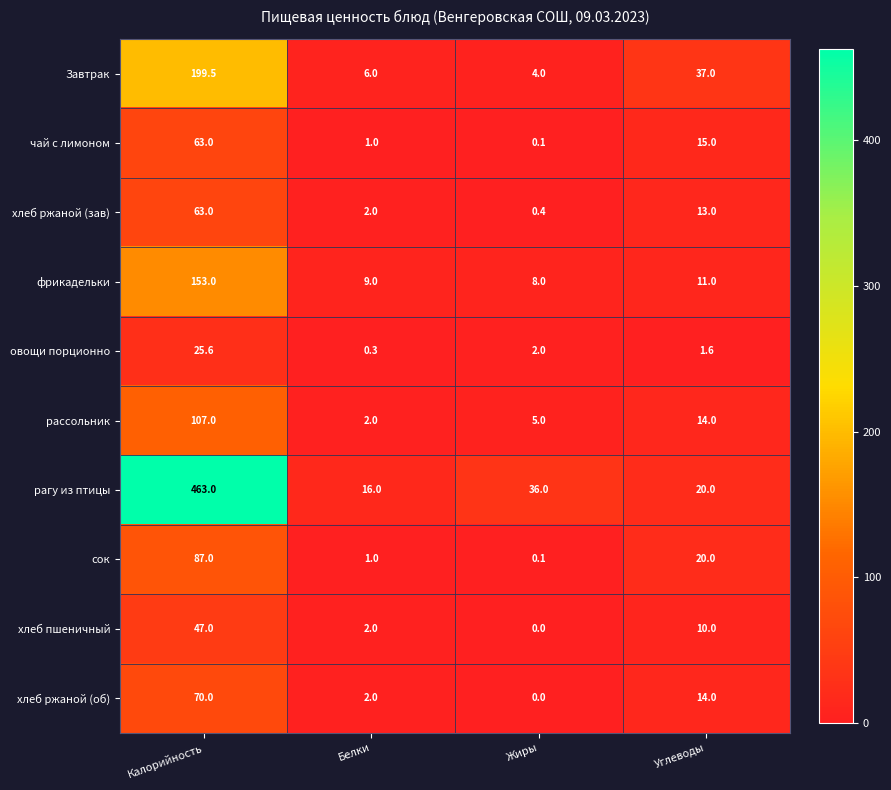

Where is сок nearest to the value 43?

Углеводы